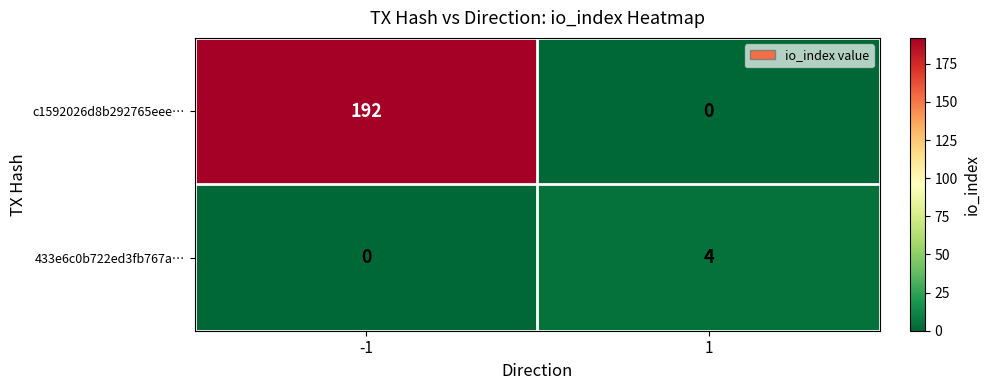

Is it true that c1592026d8b292765eee… equals 124 at 1?

False